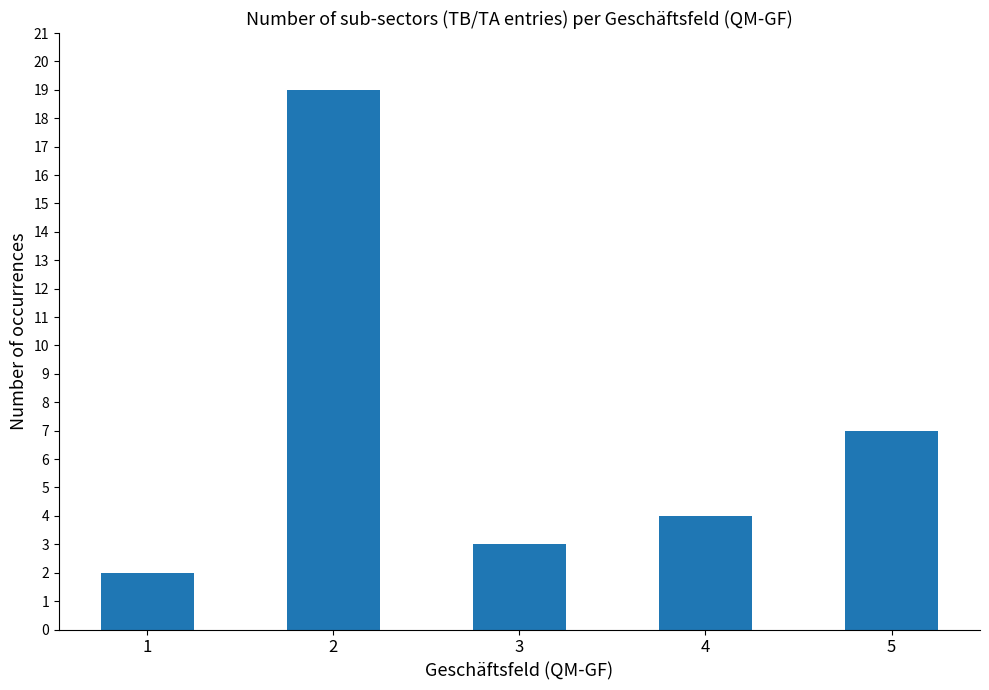

Is it true that the value at 3 is 1?

False